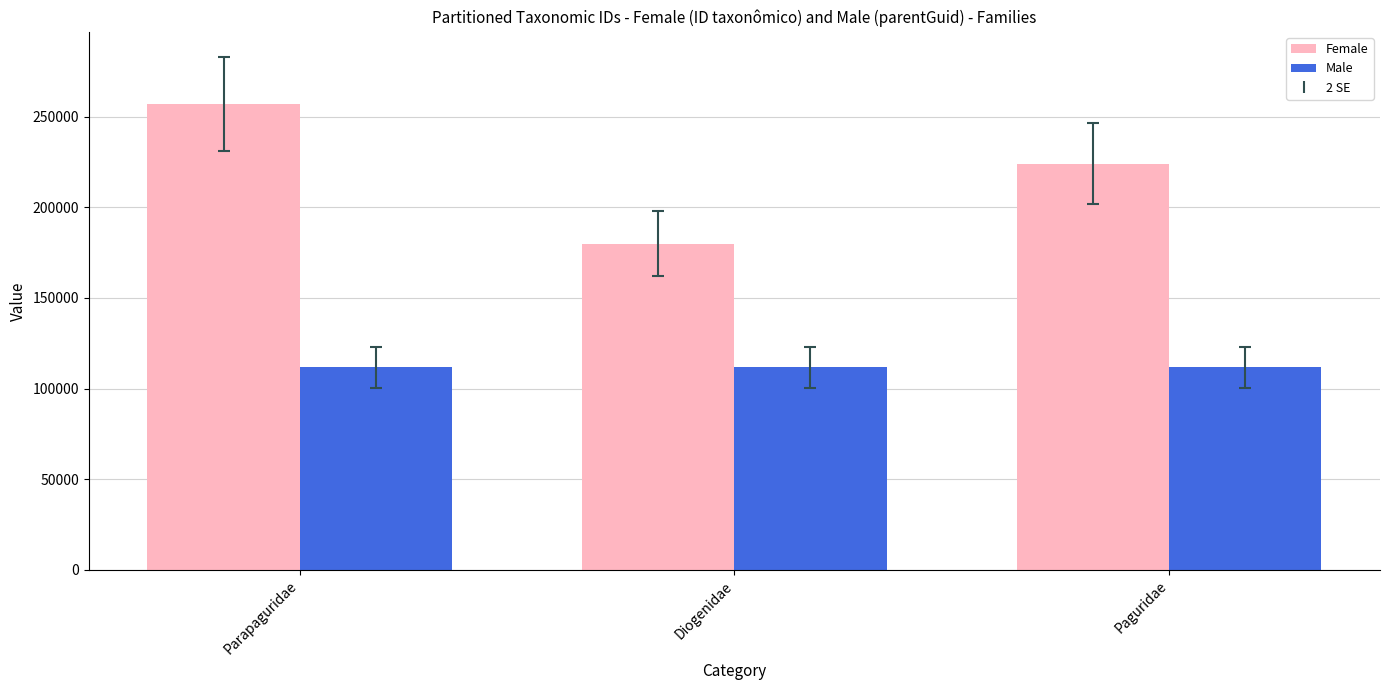

The Female series shows 223938 at Paguridae. True or false?

True